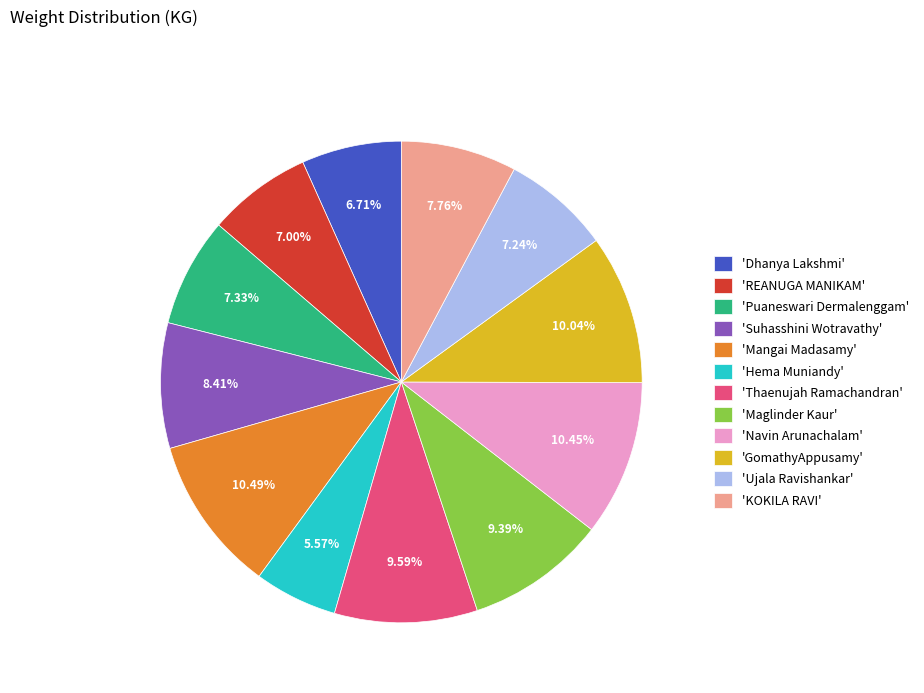

Approximately how many times larger is the value at 'KOKILA RAVI' compared to 'Dhanya Lakshmi'?

1.2